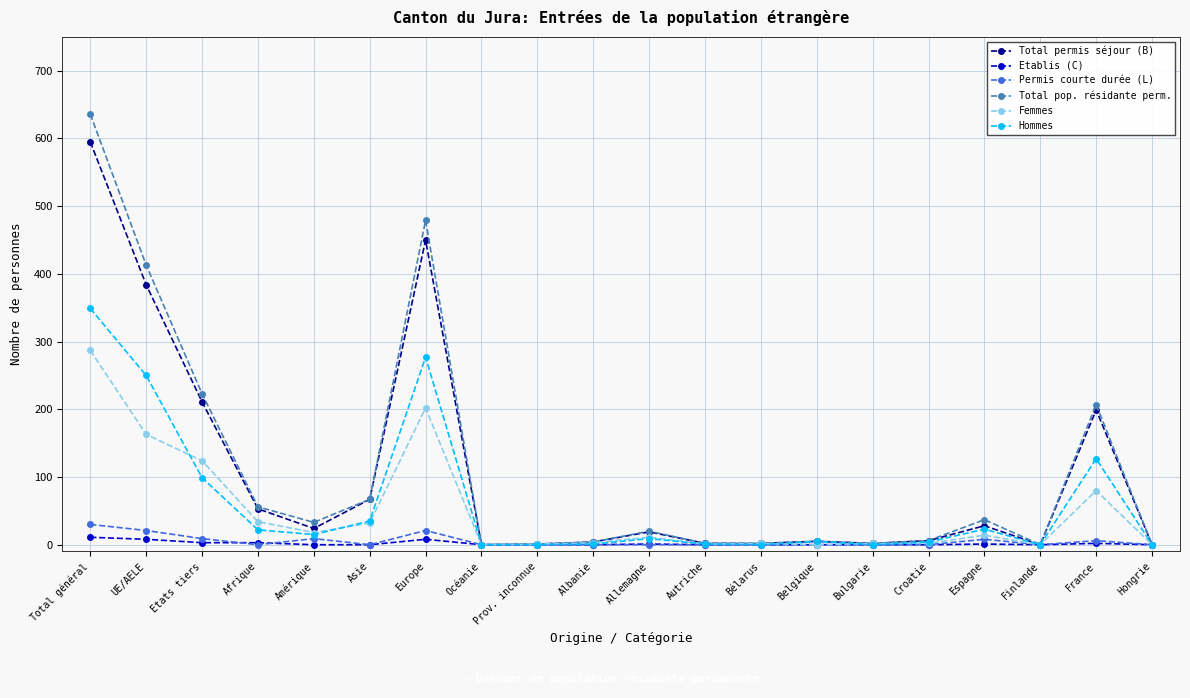

Read the Hommes value at France, to the nearest 50.

150